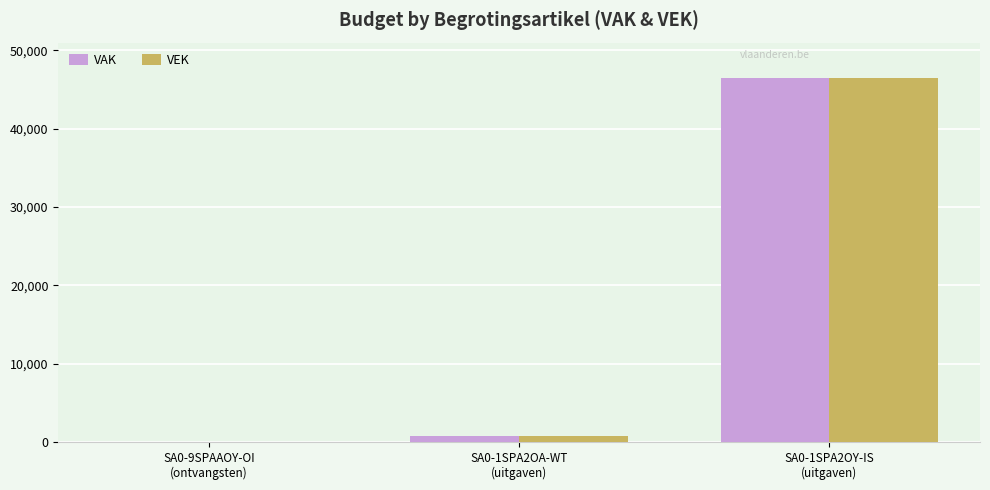

Which category has the highest value across all series?

SA0-1SPA2OY-IS
(uitgaven)